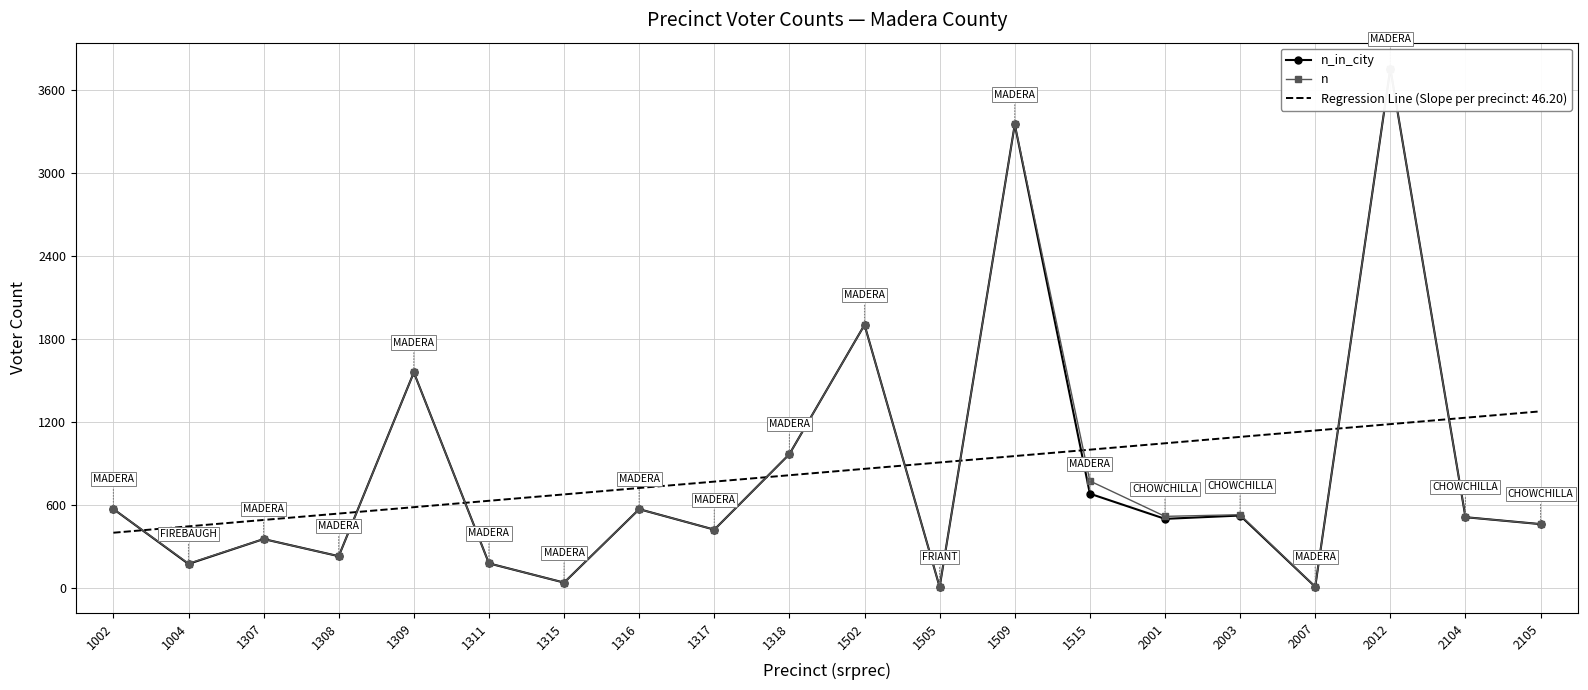

What is the sum of all n_in_city values?

16732